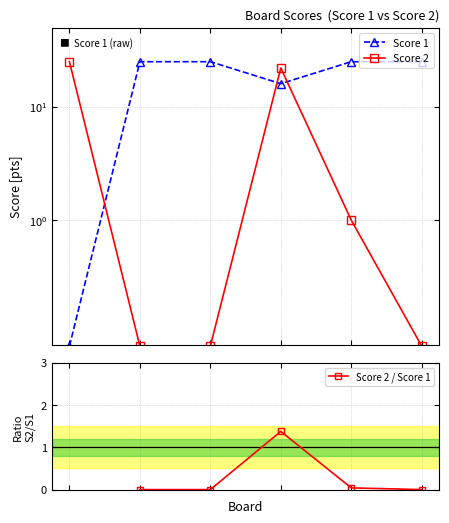

Count the Score 1 values in the range 16 to 25.

5